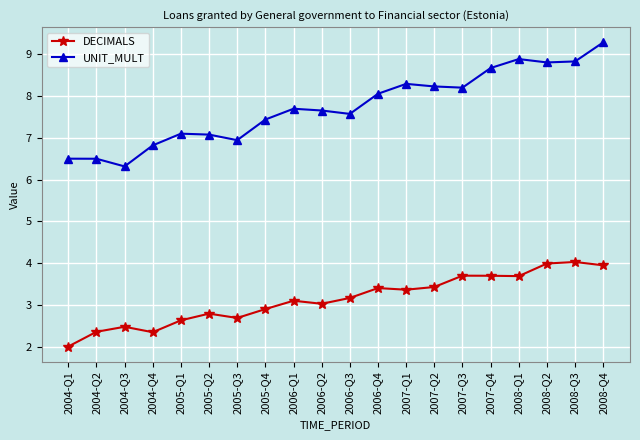

How many values in the UNIT_MULT series are below 7?

5